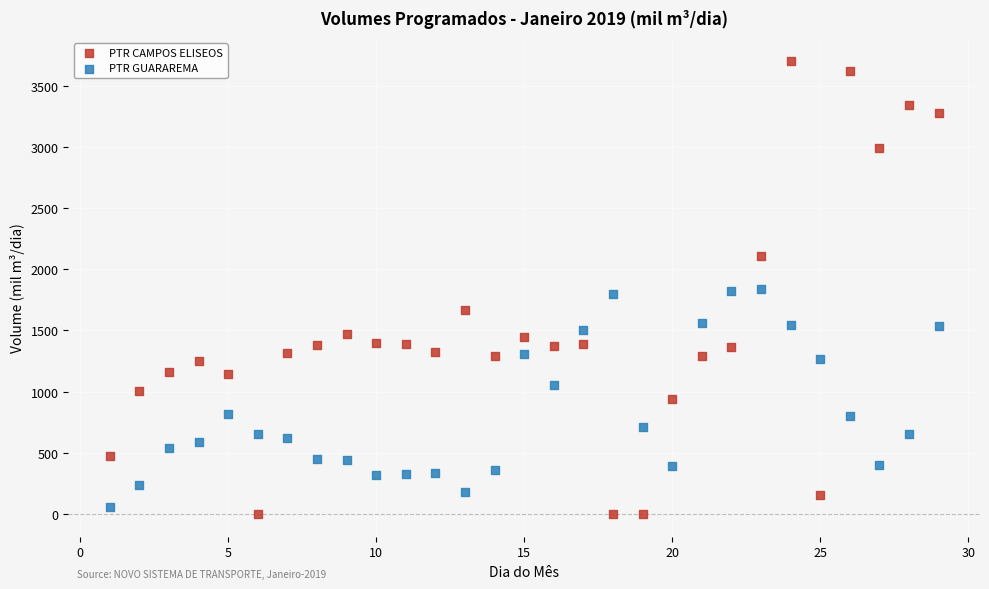

Which series contains the lowest Y value?

PTR CAMPOS ELISEOS